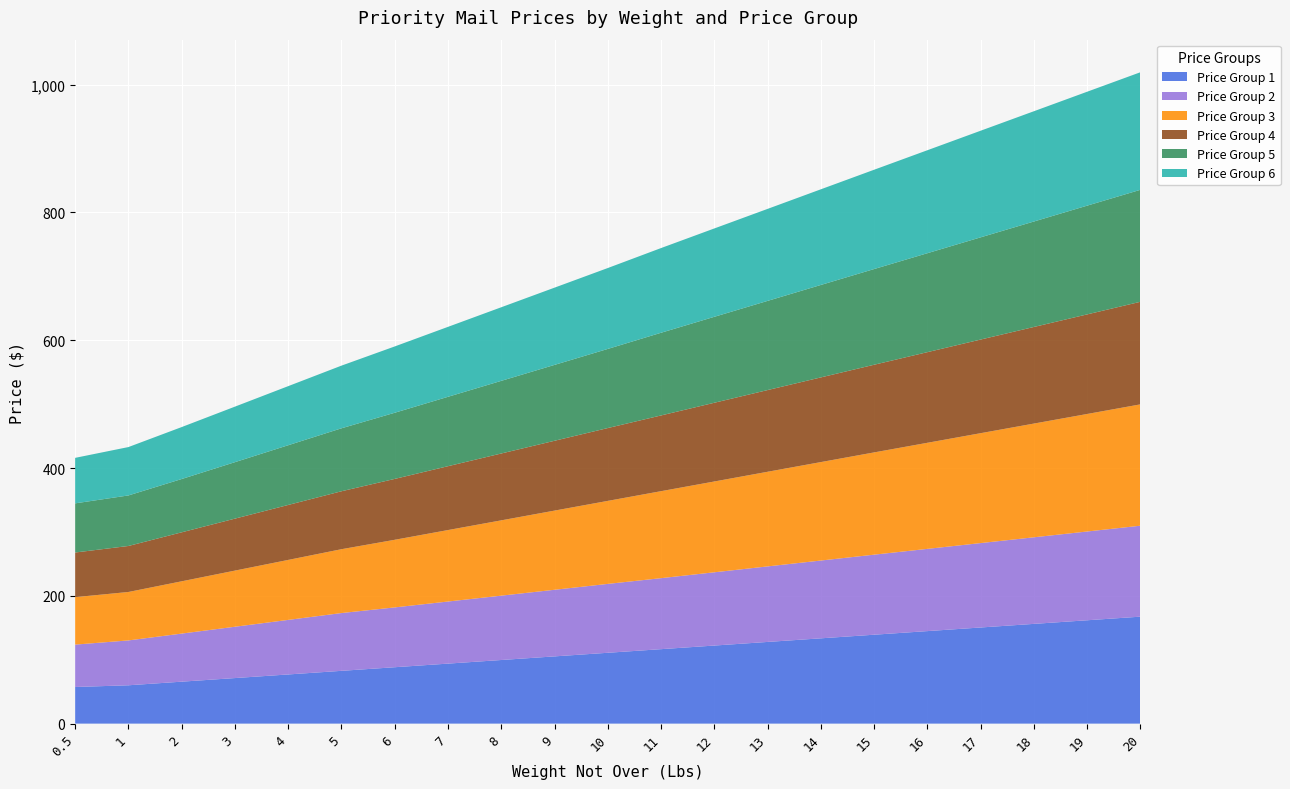

Reading left to right, what are all the values shown in this chart?

Price Group 1: 0.5=57.3	1=60.0	2=65.6	3=71.3	4=76.9	5=82.6	6=88.2	7=93.9	8=99.5	9=105.2	10=110.9	11=116.5	12=122.2	13=127.8	14=133.5	15=139.1	16=144.8	17=150.4	18=156.1	19=161.7	20=167.4
Price Group 2: 0.5=66.3	1=70.2	2=75.2	3=80.3	4=85.4	5=90.4	6=93.6	7=97.2	8=100.7	9=104.2	10=107.8	11=111.1	12=114.6	13=118.2	14=121.7	15=125.3	16=128.7	17=132.1	18=135.5	19=138.9	20=142.3
Price Group 3: 0.5=74.3	1=75.8	2=81.8	3=87.8	4=93.9	5=99.9	6=105.8	7=111.8	8=117.8	9=123.9	10=129.9	11=136.1	12=142.1	13=148.1	14=154.1	15=160.0	16=166.0	17=172.0	18=177.9	19=183.9	20=189.9
Price Group 4: 0.5=69.9	1=72.0	2=76.7	3=81.3	4=86.0	5=90.7	6=95.3	7=99.9	8=104.6	9=109.3	10=114.0	11=118.5	12=123.2	13=127.8	14=132.5	15=137.2	16=141.8	17=146.5	18=151.2	19=155.8	20=160.5
Price Group 5: 0.5=76.9	1=79.1	2=83.4	3=88.4	4=93.5	5=98.5	6=103.5	7=108.6	8=113.7	9=118.7	10=123.8	11=129.4	12=134.5	13=139.6	14=144.7	15=149.8	16=154.8	17=159.9	18=165.0	19=170.2	20=175.2
Price Group 6: 0.5=71.2	1=75.7	2=81.3	3=86.9	4=92.5	5=98.0	6=103.8	7=109.5	8=115.2	9=120.9	10=126.6	11=132.5	12=138.3	13=144.0	14=149.7	15=155.4	16=161.1	17=166.8	18=172.6	19=178.3	20=184.0